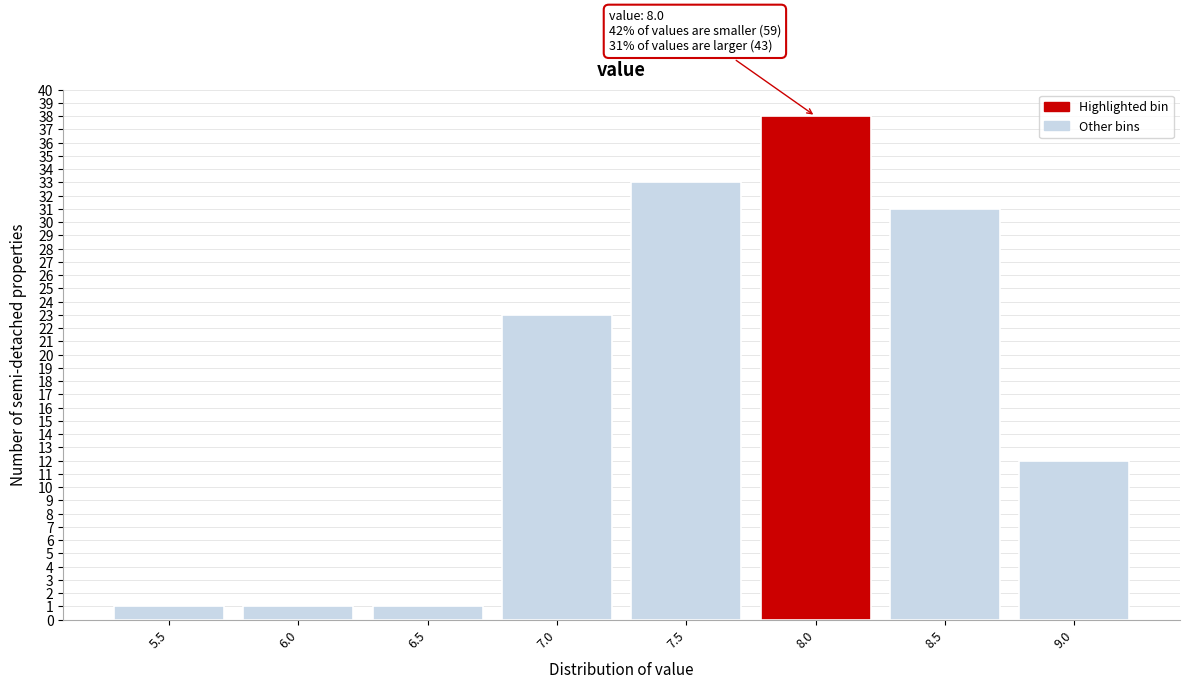

Reading left to right, extract all data points from this chart.

5.5=1	6.0=1	6.5=1	7.0=23	7.5=33	8.0=38	8.5=31	9.0=12